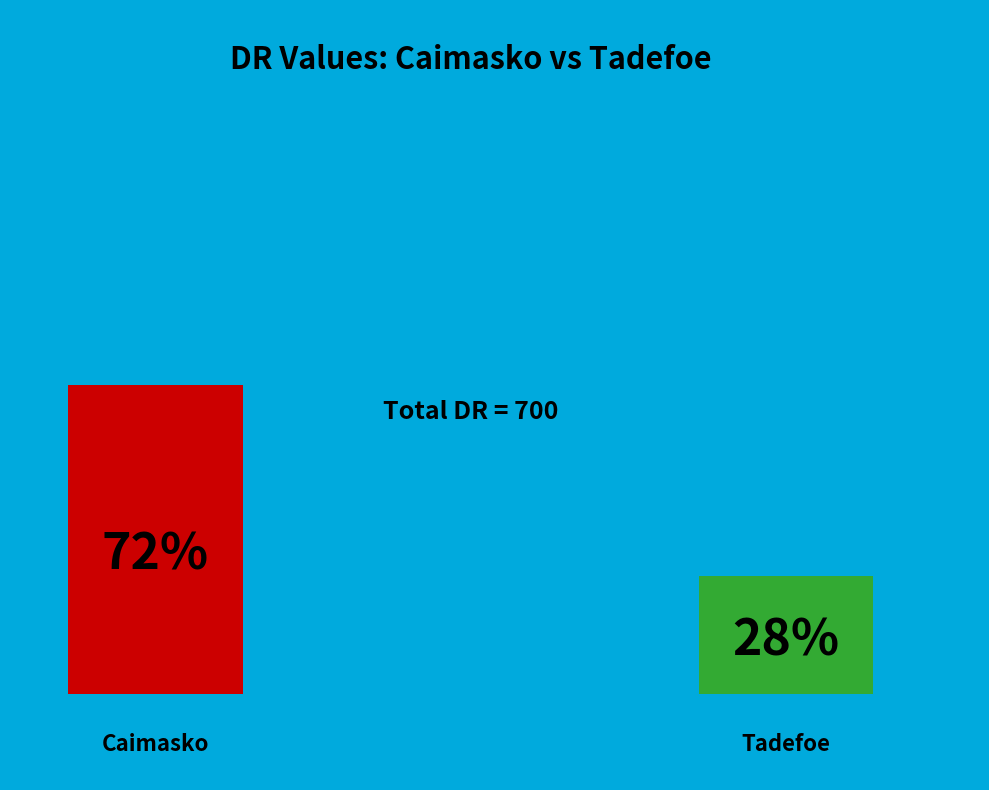

What portion of the pie excludes Caimasko?

27.7%